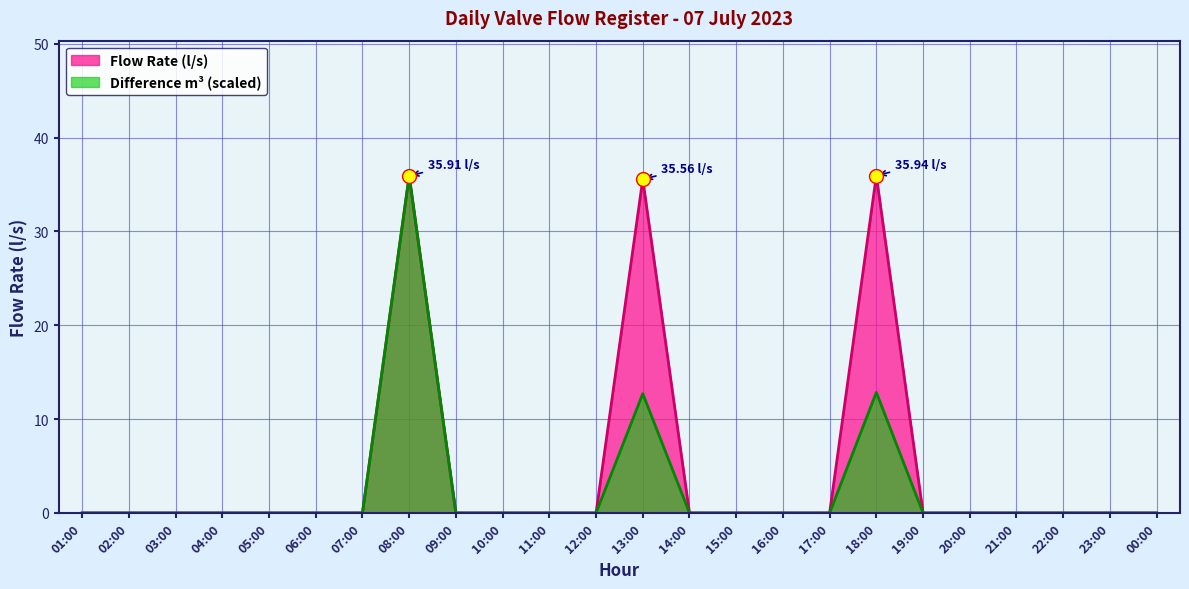

What is the difference between the maximum and minimum values?

35.9